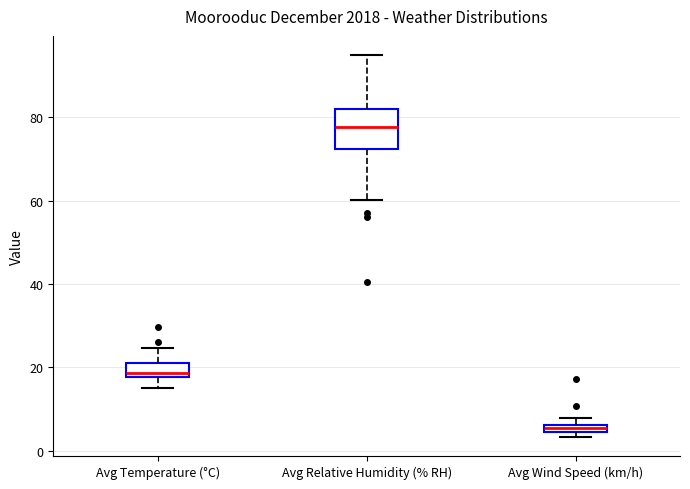

Where is the lower edge of the box for Avg Wind Speed (km/h) on the y-axis? The values are not printed on the chart, so give them approximately, as read against the axis.

4